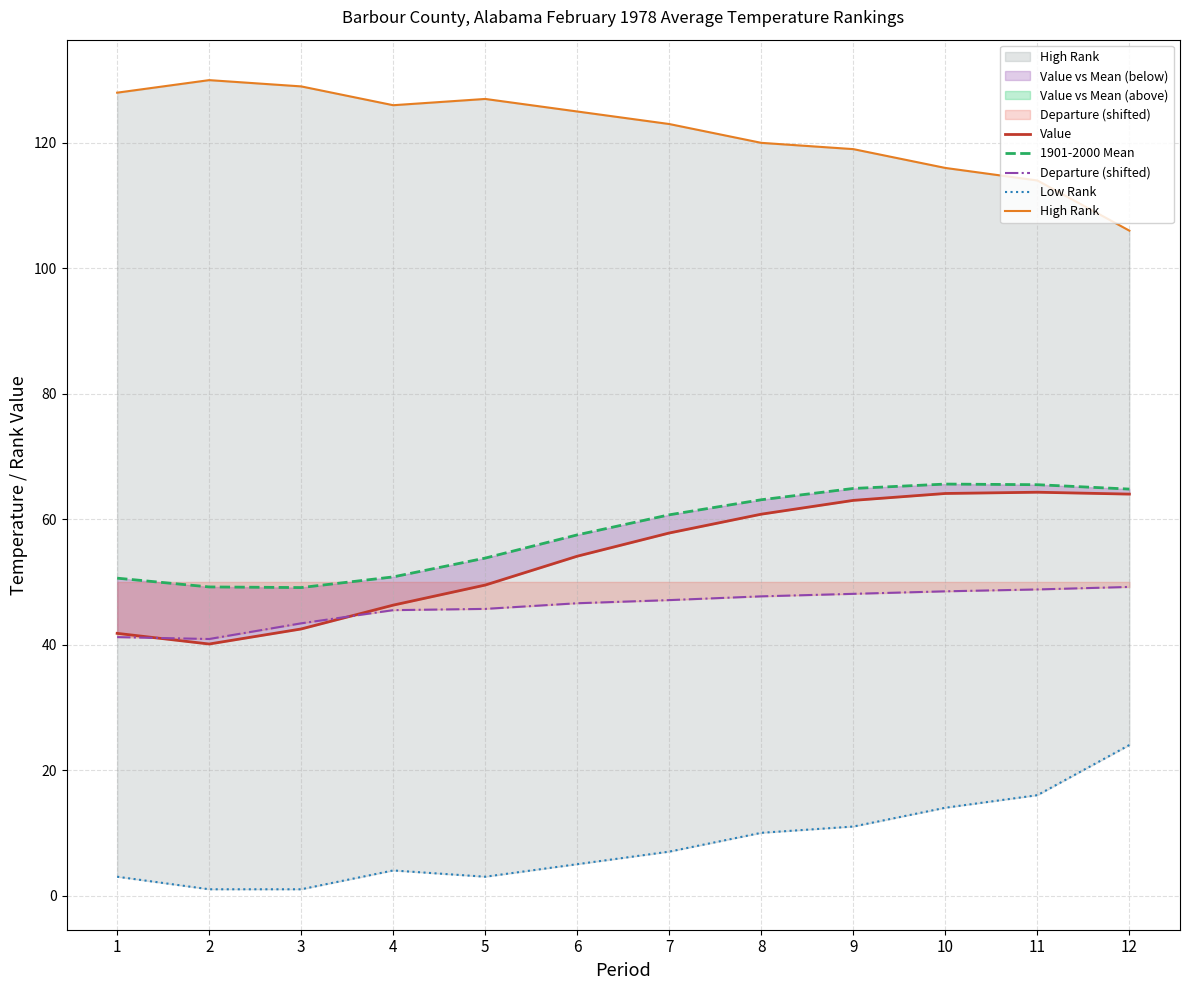

True or false: Value and Low Rank cross at least once.

False